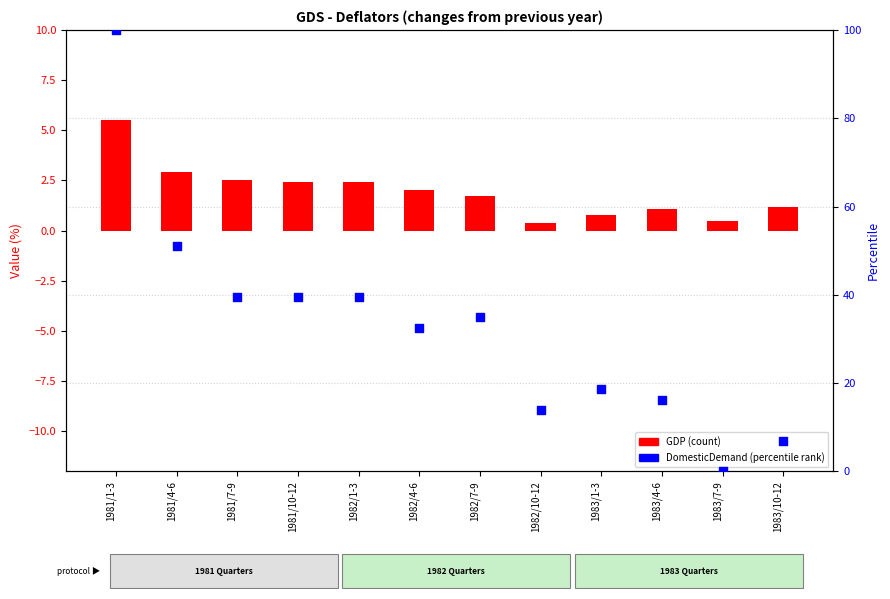

Which series reaches the maximum Y coordinate?

DomesticDemand (percentile)